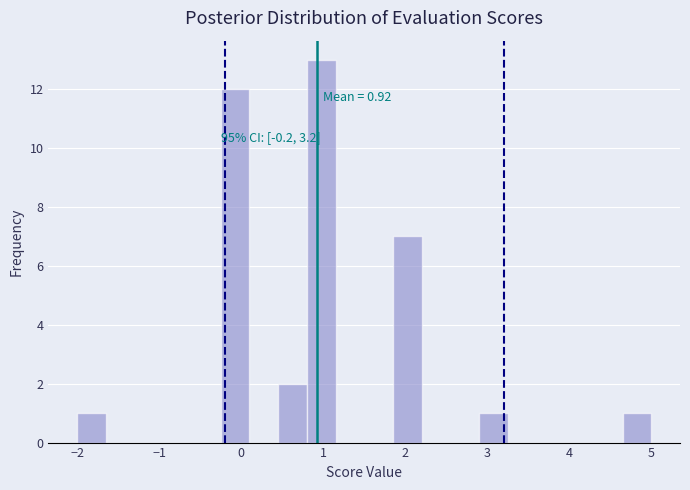

Around what value on the x-axis is the tallest bar? Give the approximate position of its centre, as read against the axis.

1.0